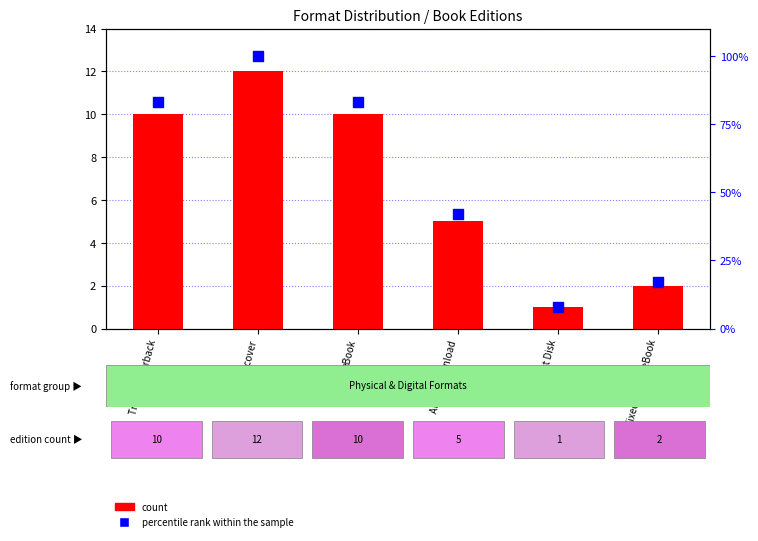

What are all the series names shown in the legend?

count, percentile rank within the sample